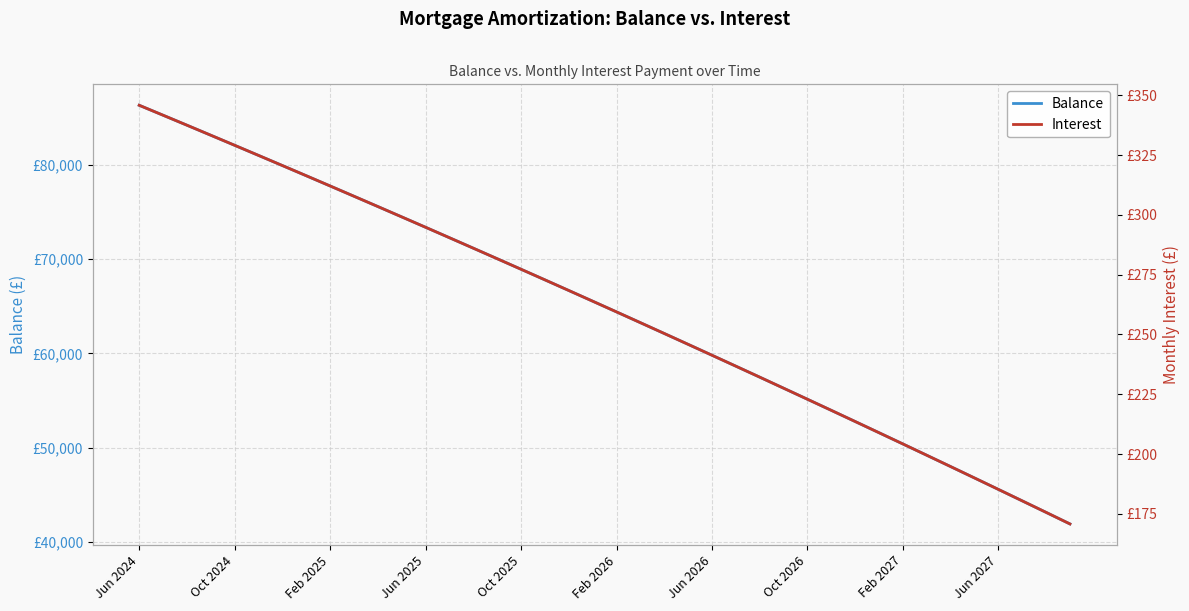

At Jun 2025, list the series in order from smallest to largest.

Interest, Balance